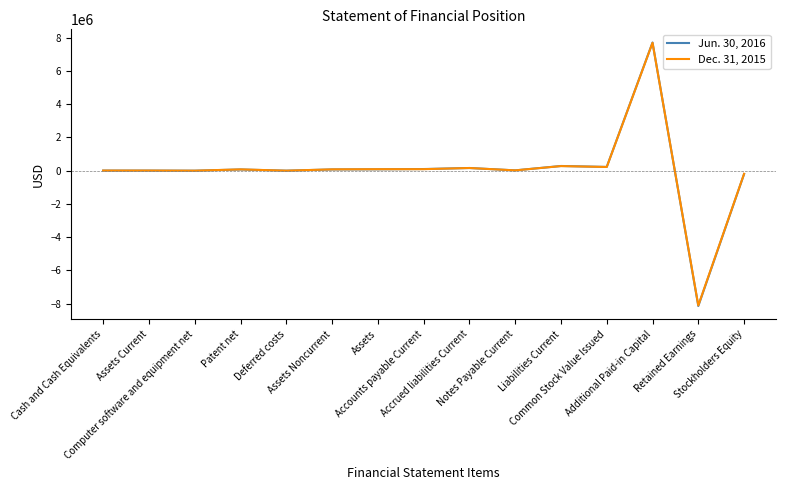

List the series in order of their peak value, lowest first.

Dec. 31, 2015, Jun. 30, 2016